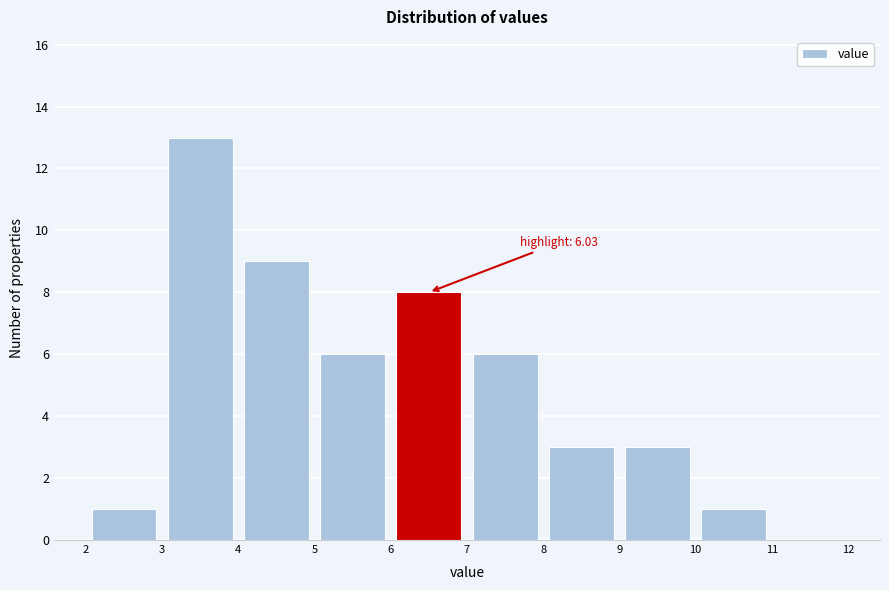

Over which range of the x-axis is the bar tallest?

3 to 4